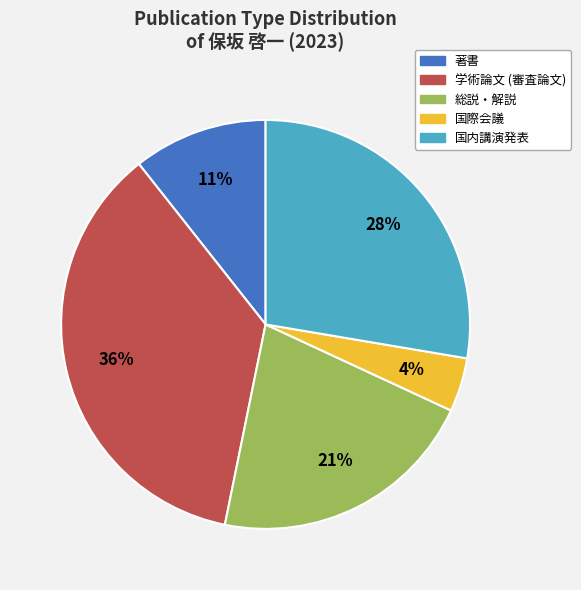

To the nearest percent, what is the combined percentage of 総説・解説 and 学術論文 (審査論文)?

57%